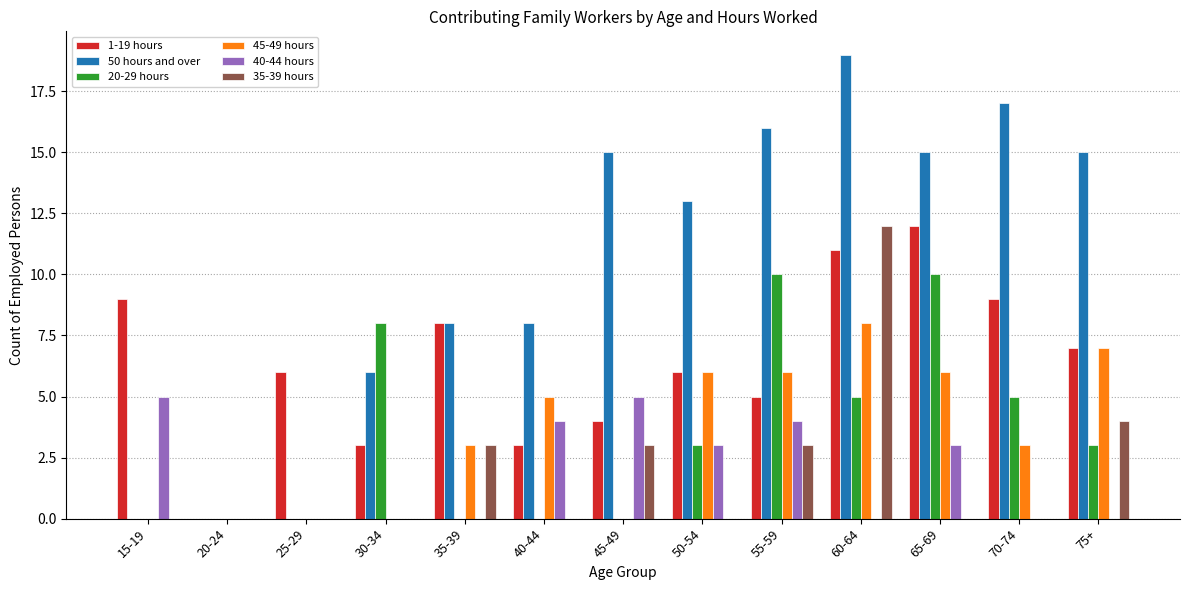

What are all the series names shown in the legend?

1-19 hours, 50 hours and over, 20-29 hours, 45-49 hours, 40-44 hours, 35-39 hours